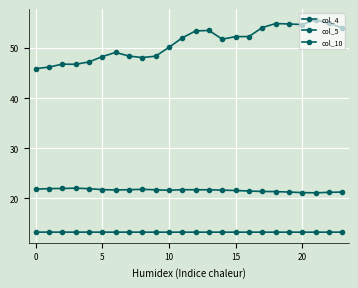

How many lines are shown in the chart?

3